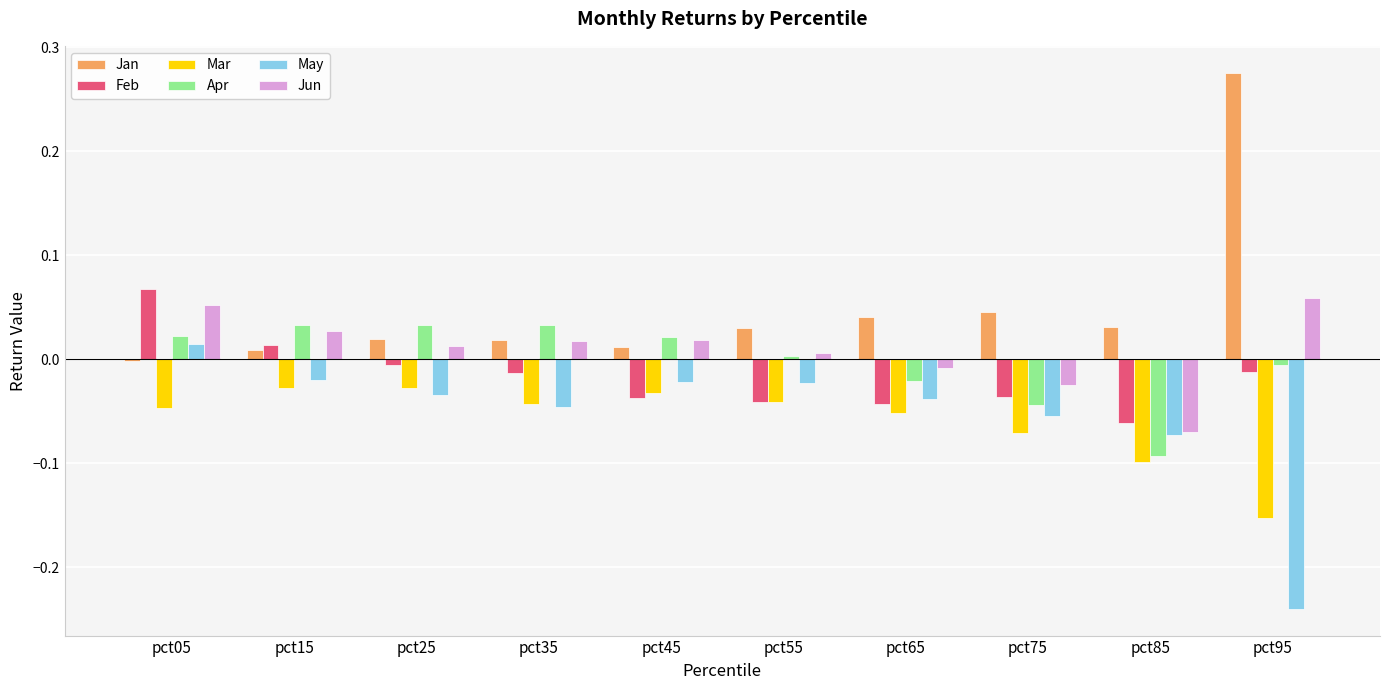

At which category does the chart reach its peak across all series?

pct95